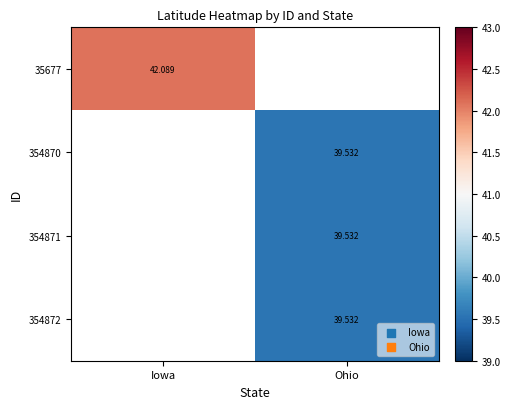

How many series are shown in this chart?

4